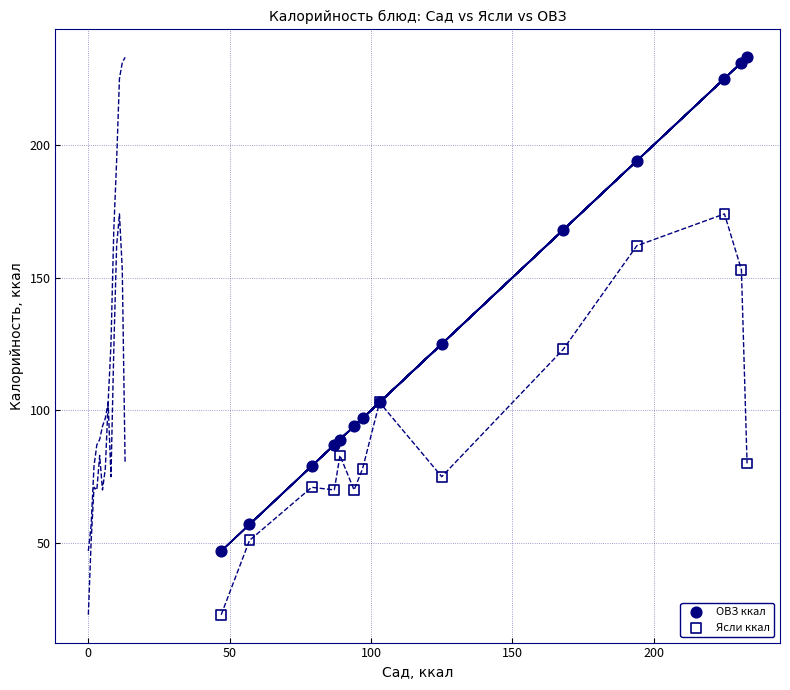

What is the X range (max minus min) for the scatter plot?

186